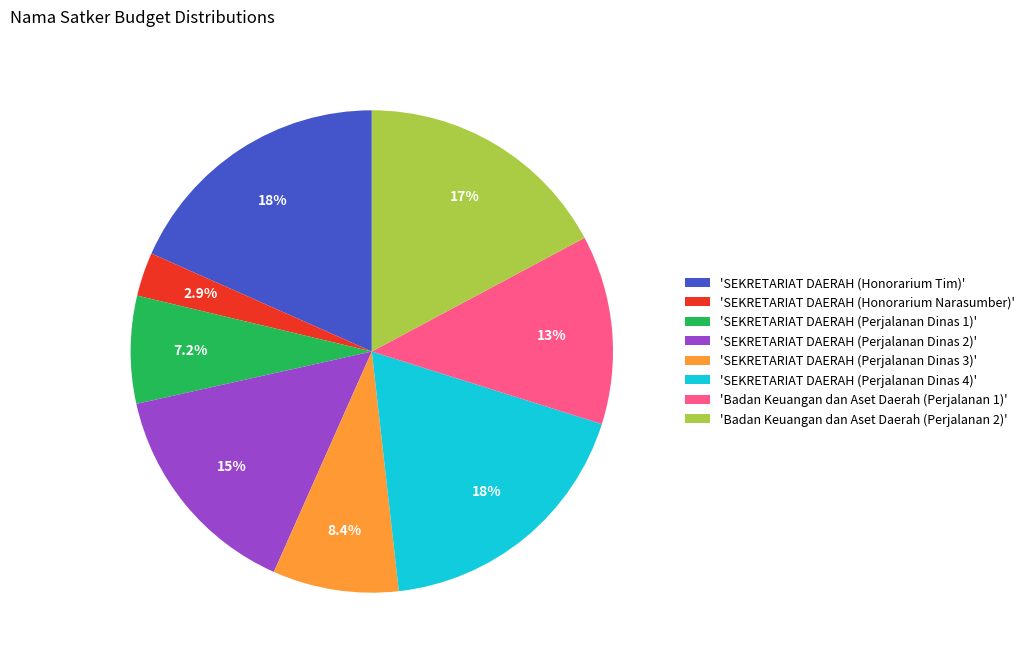

How many slices are in this pie chart?

8